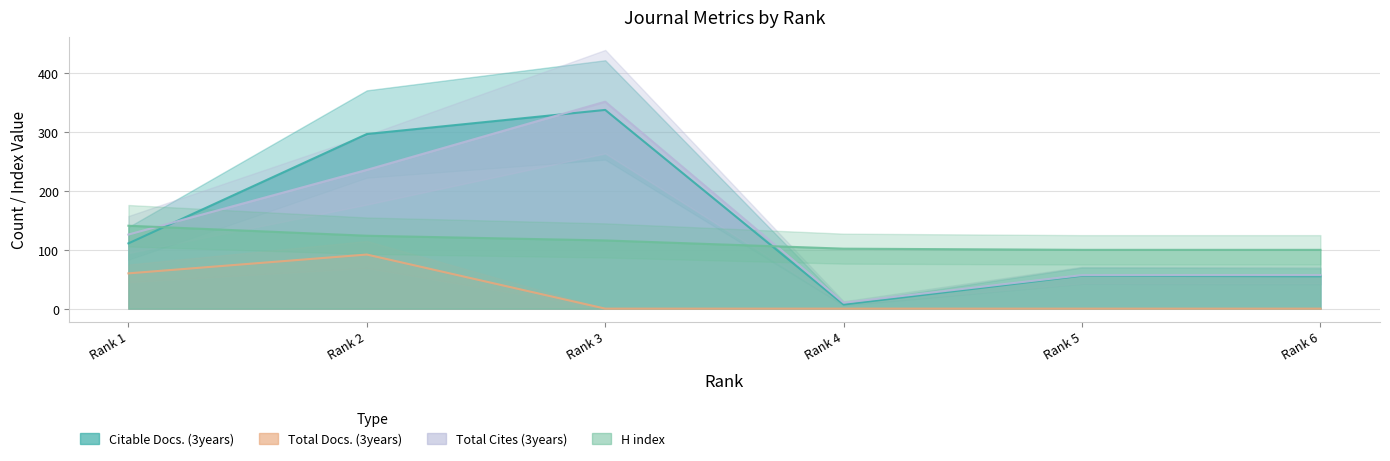

Where is Total Docs. (3years) nearest to the value 46?

Rank 1